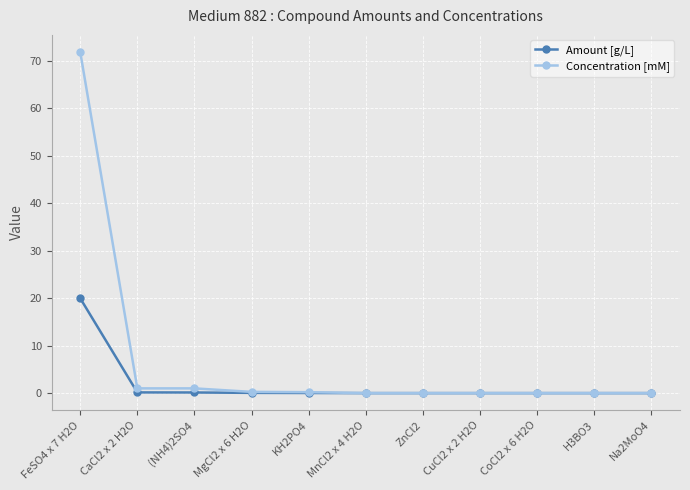

Does the chart have visible grid lines?

Yes